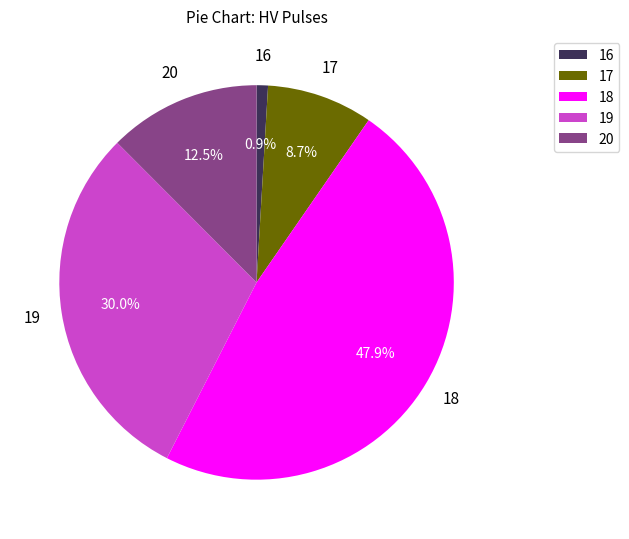

Is there any slice that represents more than half of the pie?

No